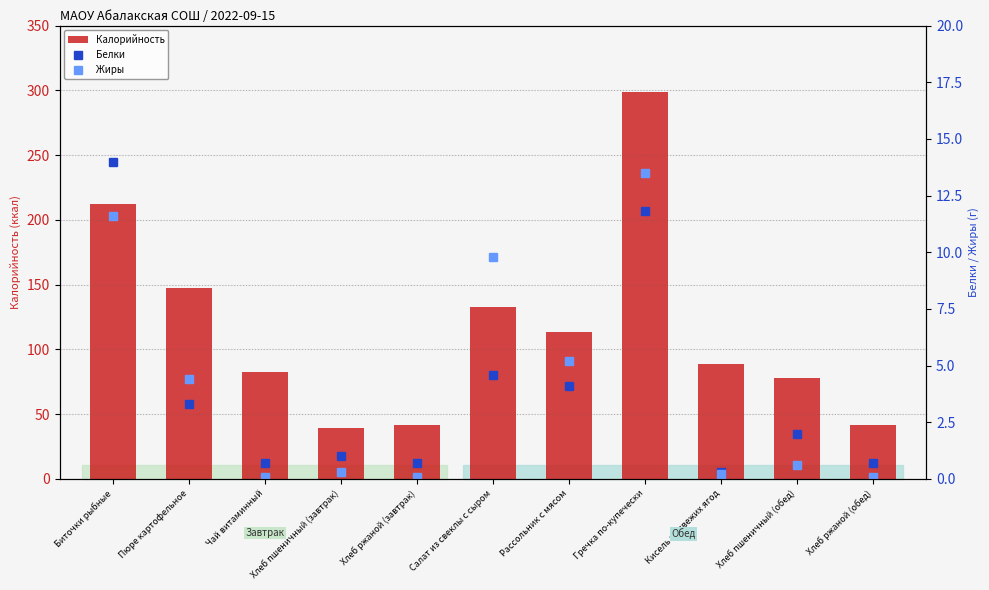

How many data points in Калорийность are above 89?

5